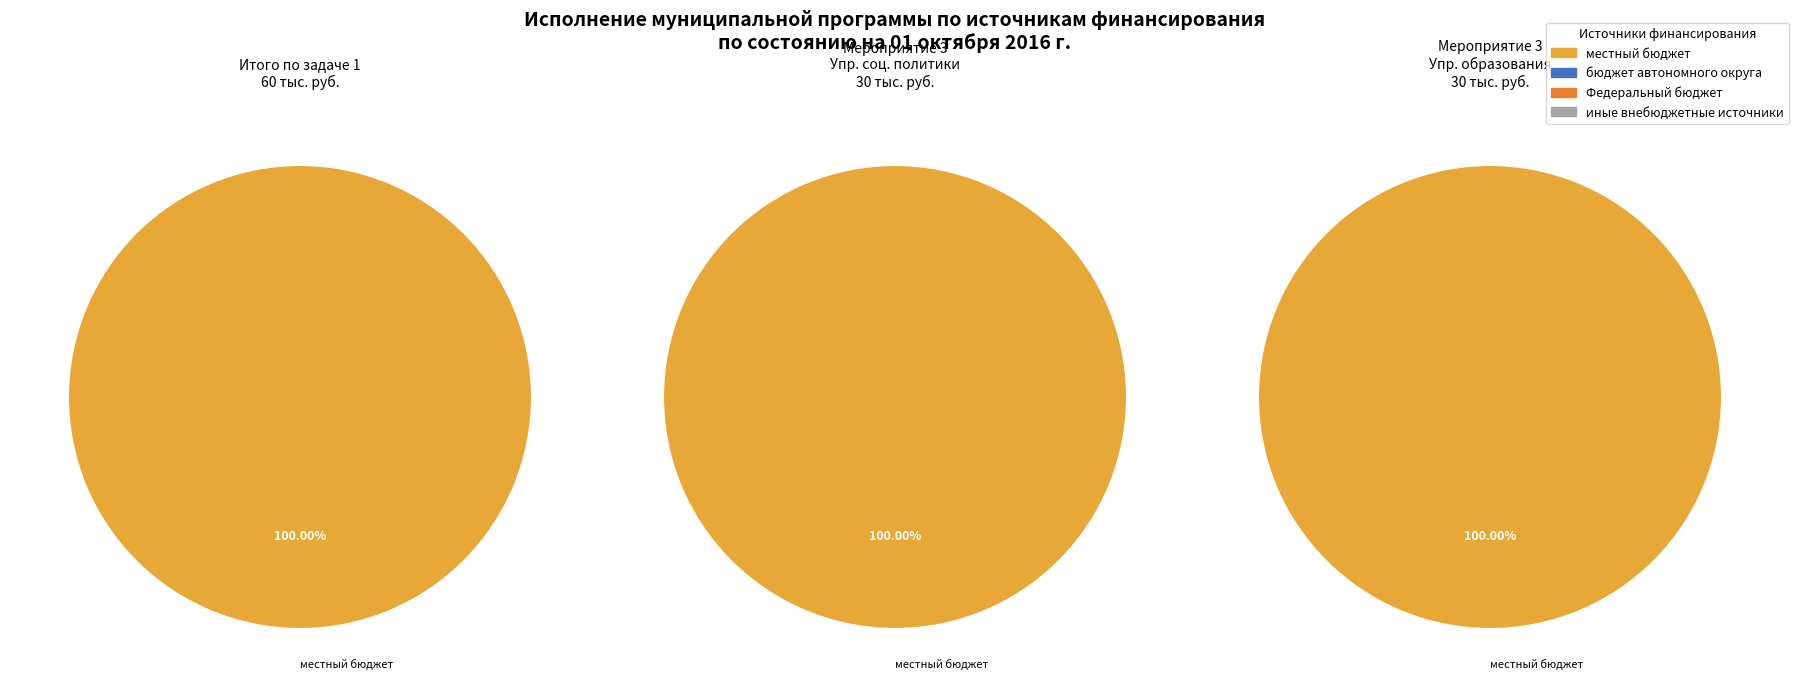

What is the spread (max minus min) of values at 0?

60